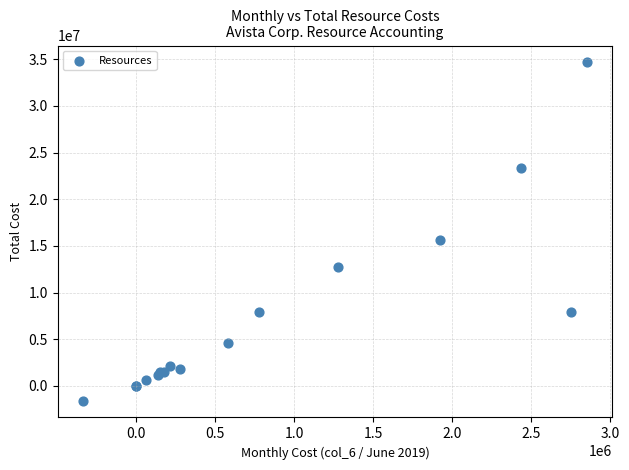

What Y value in the scatter plot is closest to 16542528?

15579844